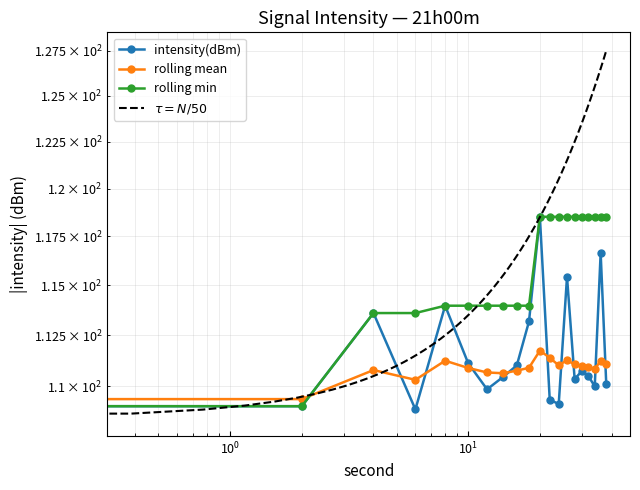

How many categories are shown in the chart?

20